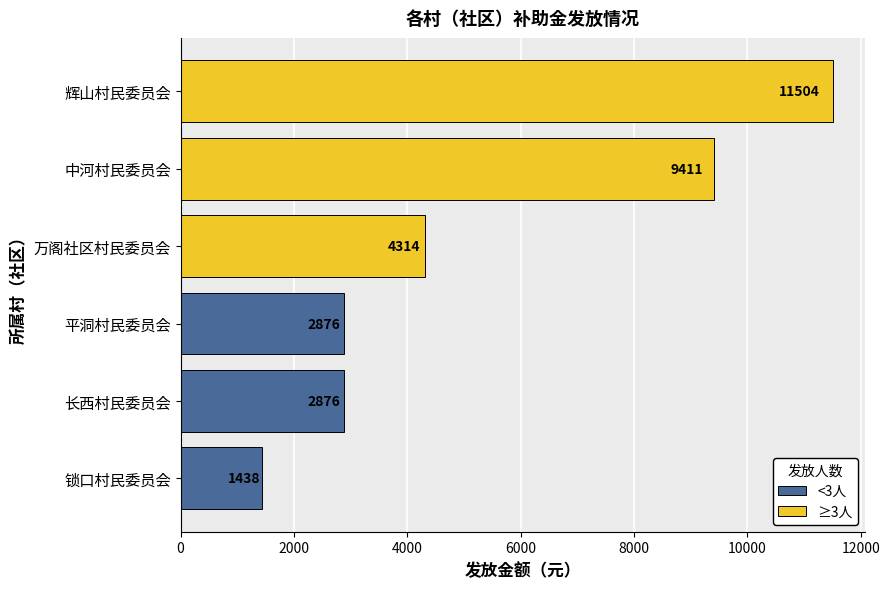

Between 中河村民委员会 and 平洞村民委员会, which is larger?

中河村民委员会